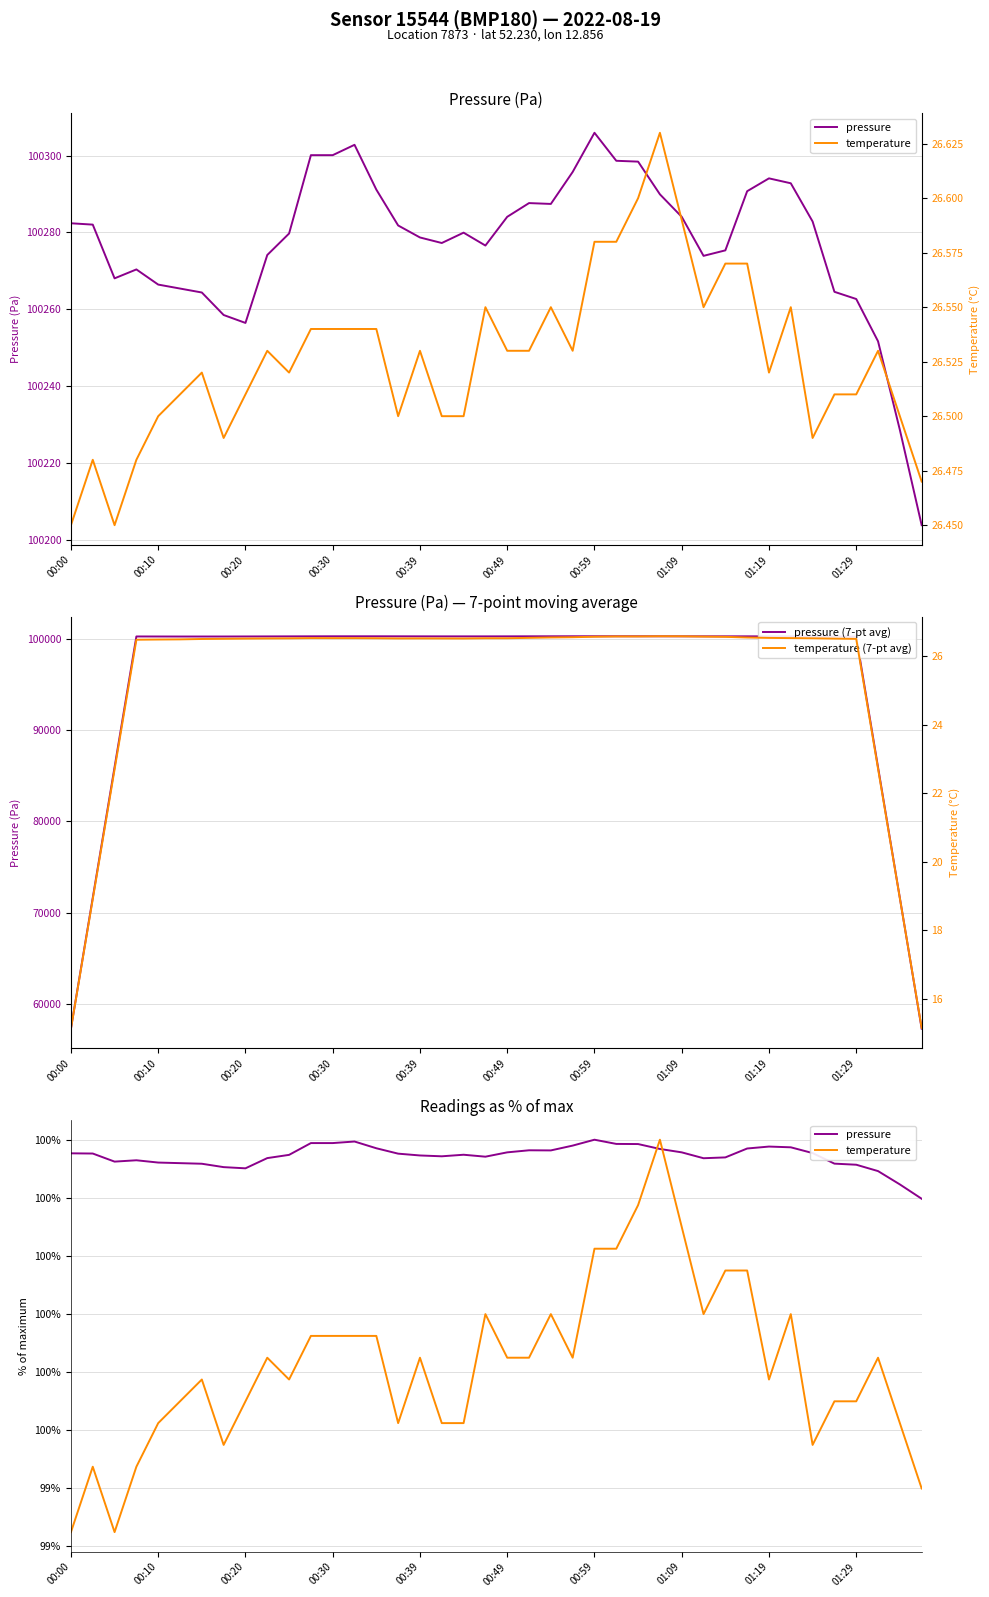

Read the temperature value at 11.

26.5